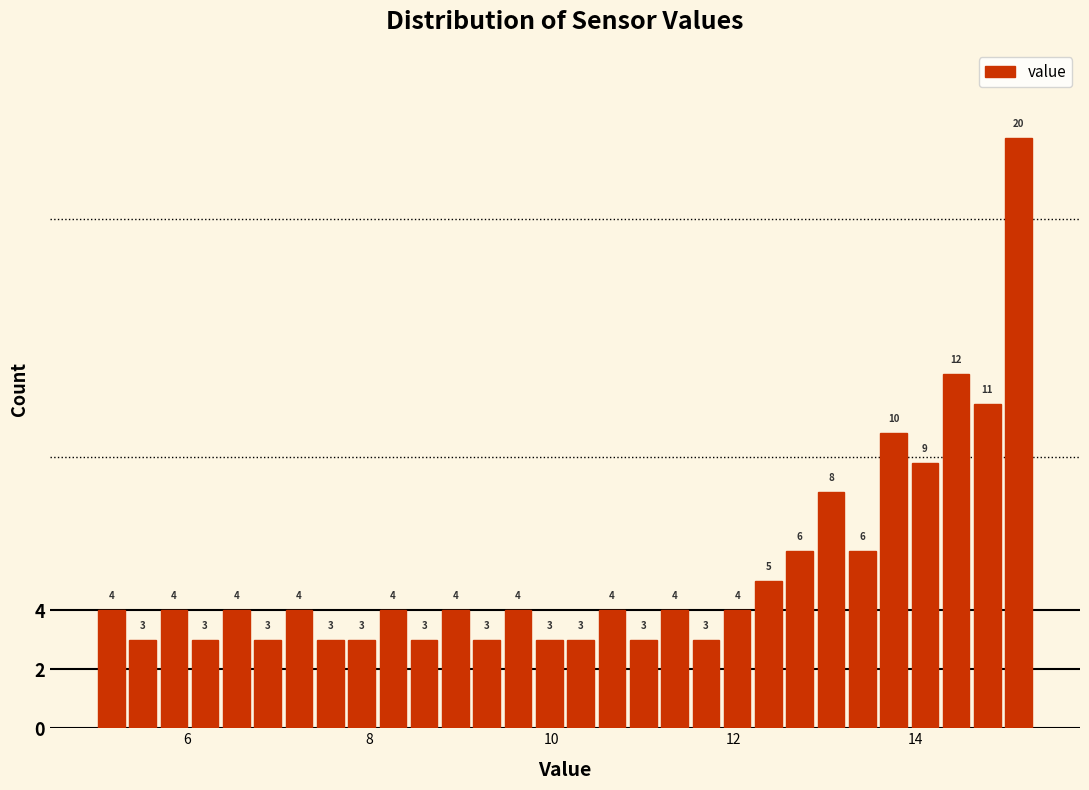

Around what value on the x-axis is the tallest bar? Give the approximate position of its centre, as read against the axis.

15.2